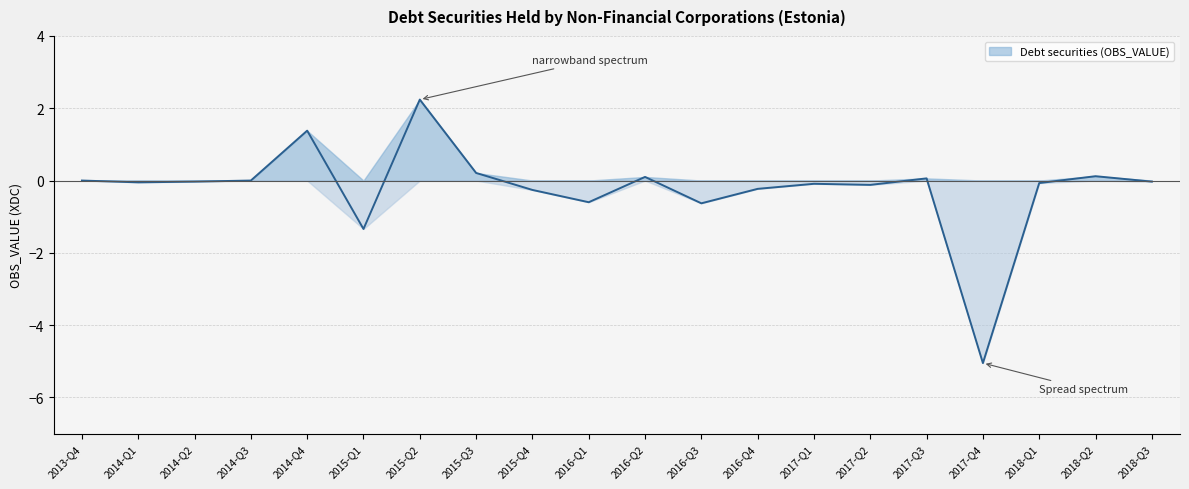

How many data points does each series have?

20